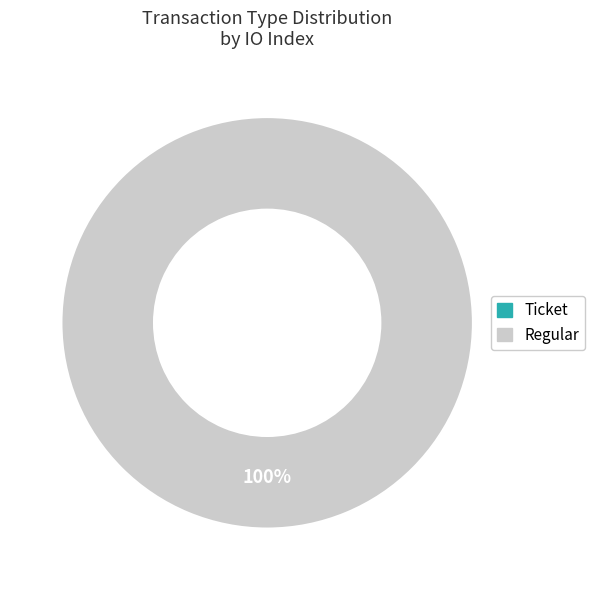

To the nearest percent, what is the difference between the Ticket and Regular slice percentages?

100%